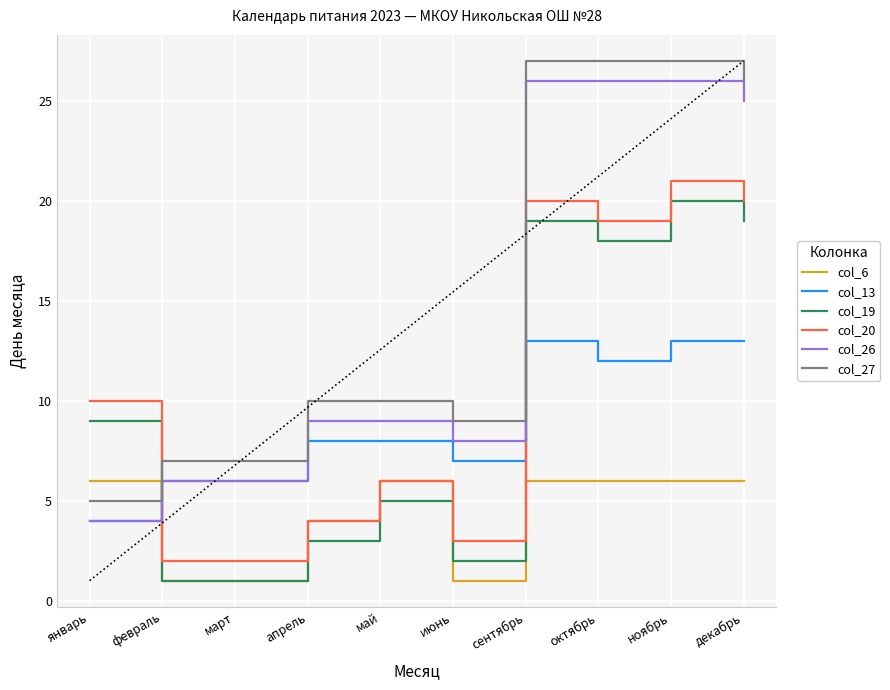

At which category does the chart reach its peak across all series?

сентябрь